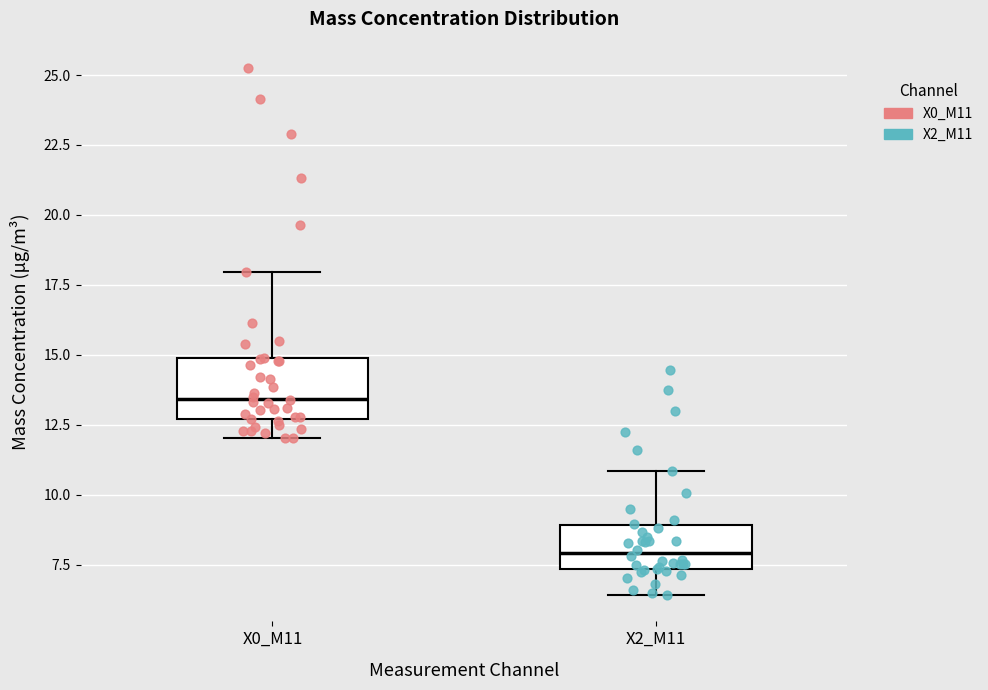

Reading left to right, read every box against the y-axis: the position of its median line, the range the box covers, and the ends of its whiskers. The values are not printed on the chart, so give them approximately, as read against the axis.

X0_M11: median 13.5, box 12.5 to 15.0, whiskers 12.0 to 18.0
X2_M11: median 8.0, box 7.5 to 9.0, whiskers 6.5 to 11.0